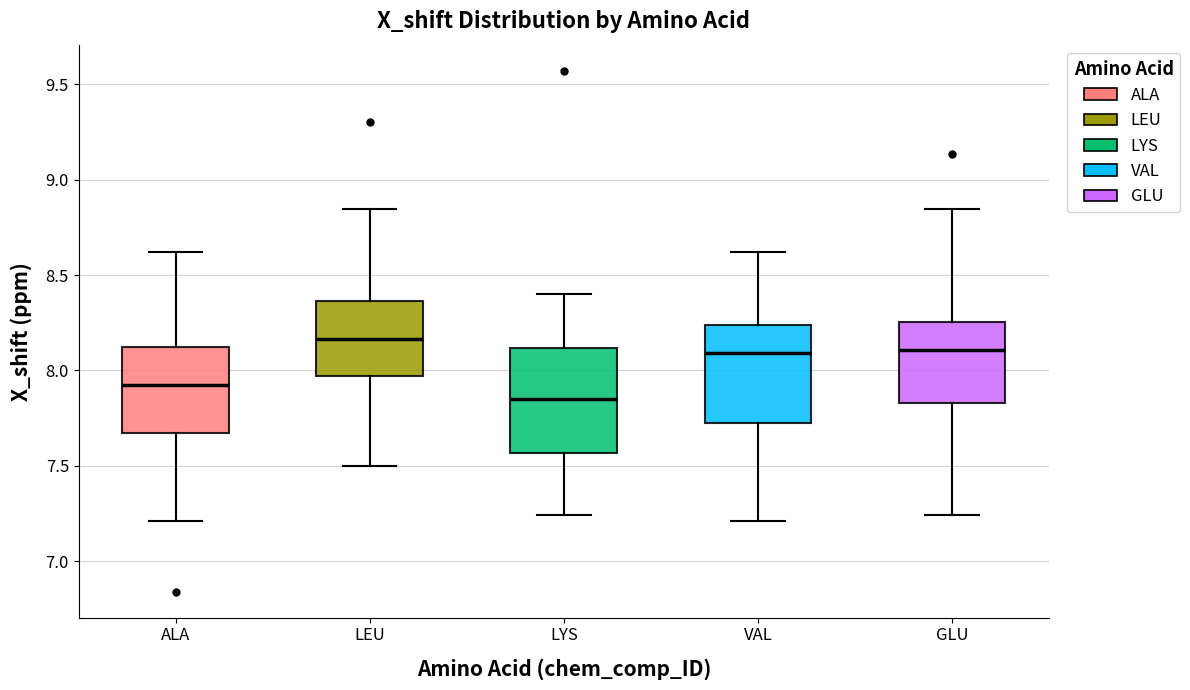

Reading left to right, transcribe this box plot: for each box, give where its median line is, the range the box spans, and where its two whiskers end, as read against the y-axis. The values are not printed on the chart, so give them approximately, as read against the axis.

ALA: median 7.90, box 7.65 to 8.10, whiskers 7.20 to 8.60
LEU: median 8.15, box 7.95 to 8.35, whiskers 7.50 to 8.85
LYS: median 7.85, box 7.55 to 8.10, whiskers 7.25 to 8.40
VAL: median 8.10, box 7.70 to 8.25, whiskers 7.20 to 8.60
GLU: median 8.10, box 7.85 to 8.25, whiskers 7.25 to 8.85